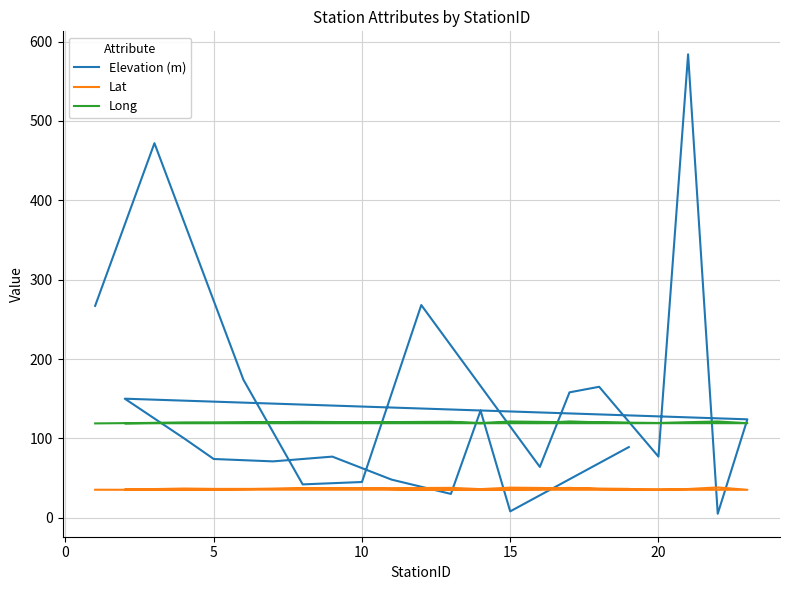

What is the sum of all Lat values?

837.7